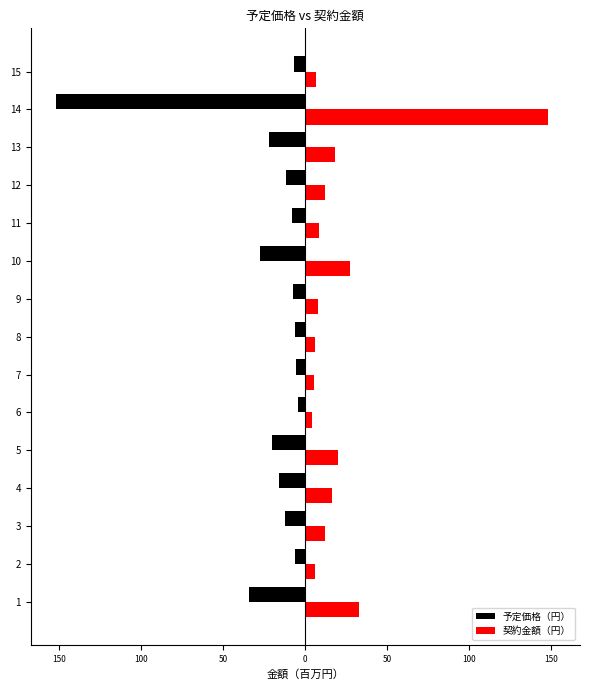

What are all the series names shown in the legend?

予定価格（円）, 契約金額（円）